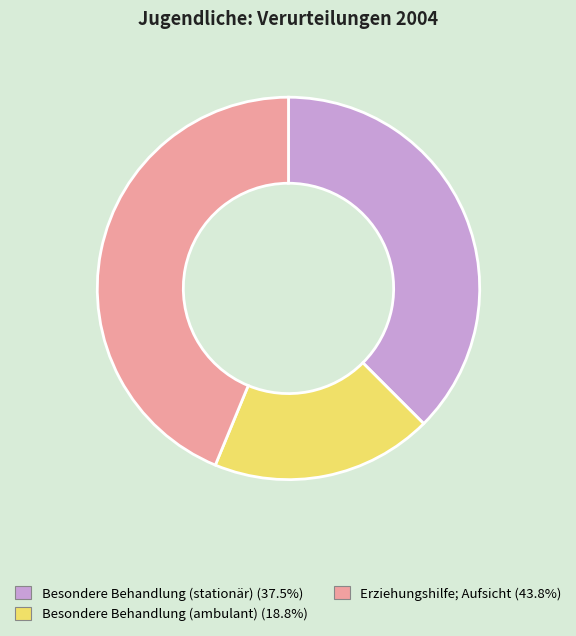

Is there any slice that represents more than half of the pie?

No